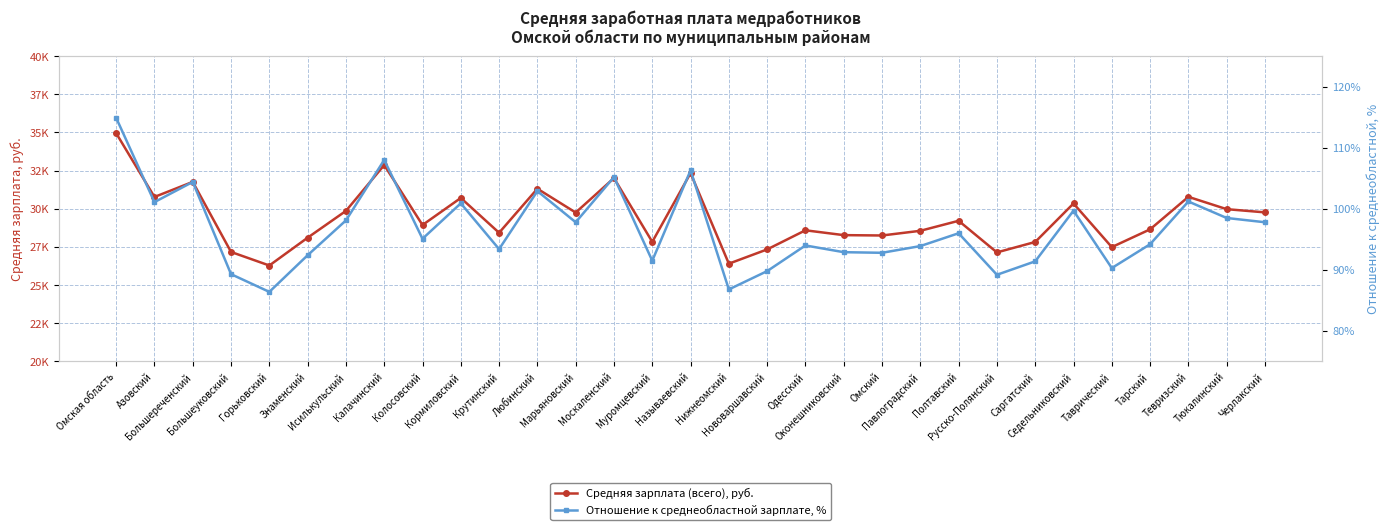

How many values in the Отношение к среднеобластной зарплате, % series are below 95?

15